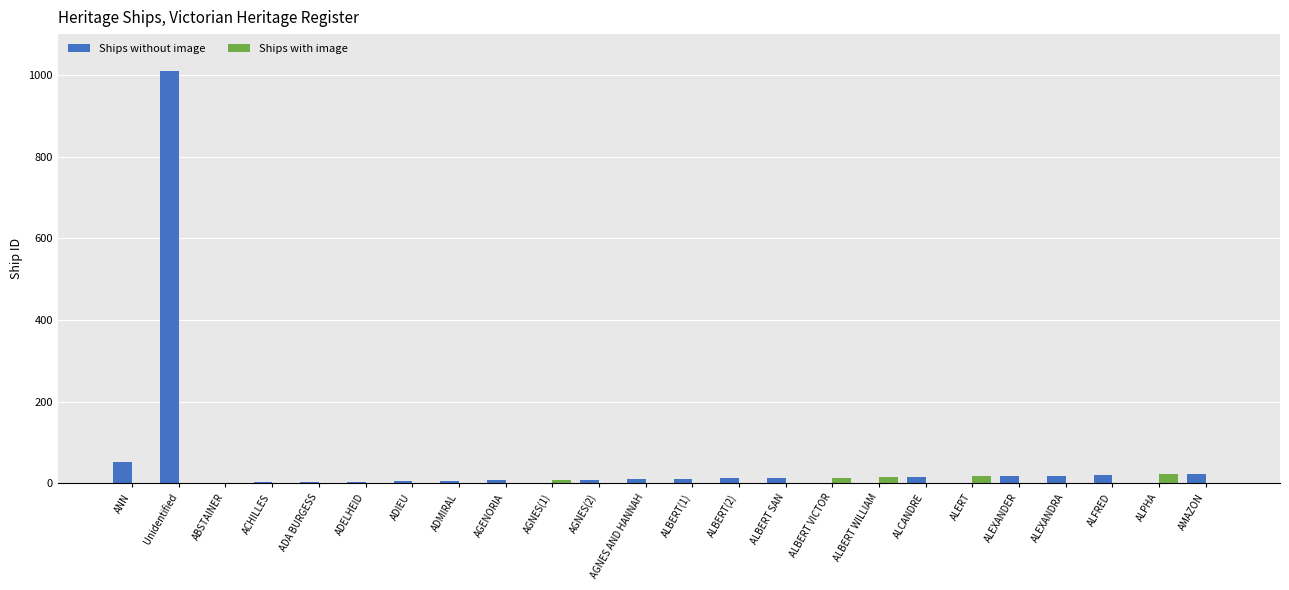

At which label does Ships without image reach its peak?

Unidentified